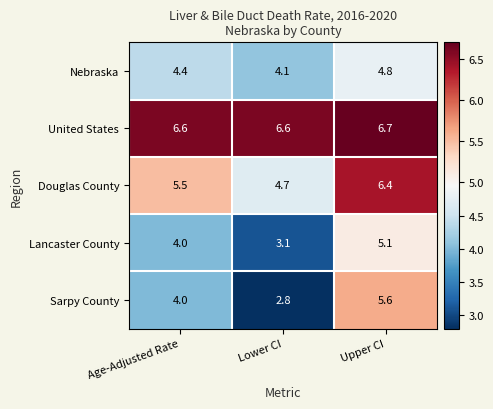

At which category is the sum across all series the highest?

Upper CI